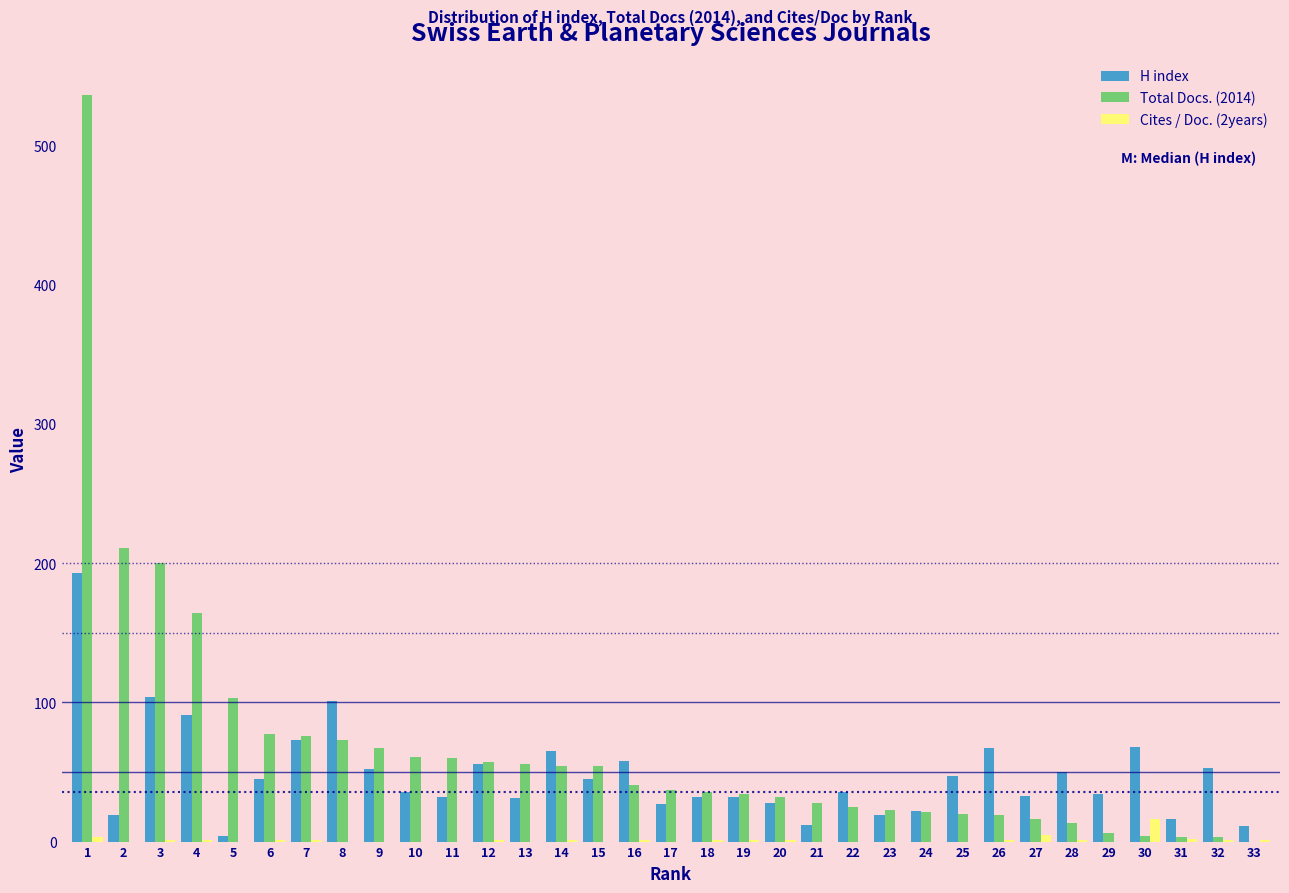

Is the value of Cites / Doc. (2years) at 10 greater than the value of H index at 22?

No